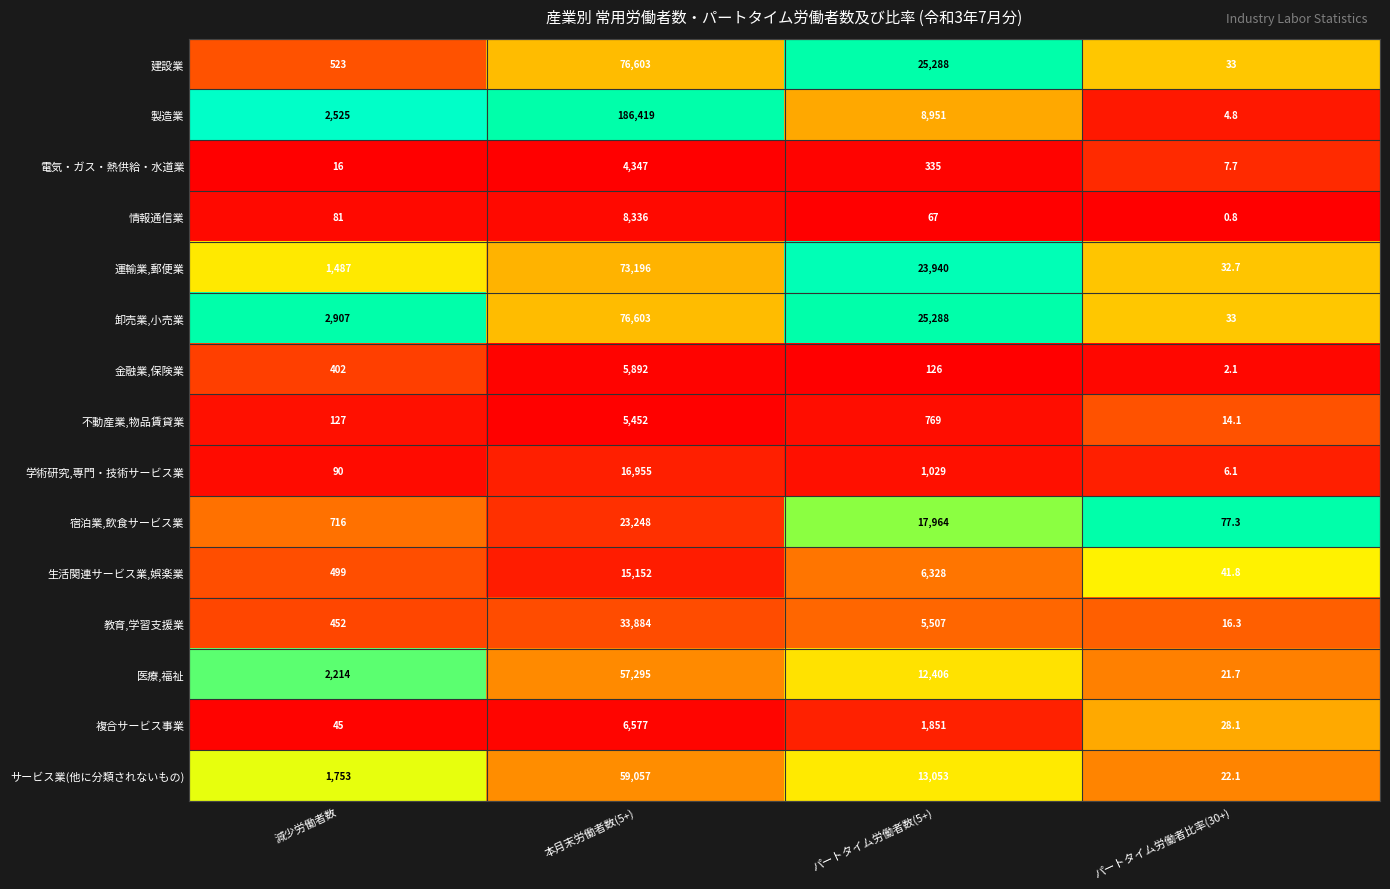

At which label does 教育,学習支援業 reach its minimum?

パートタイム労働者比率(30+)